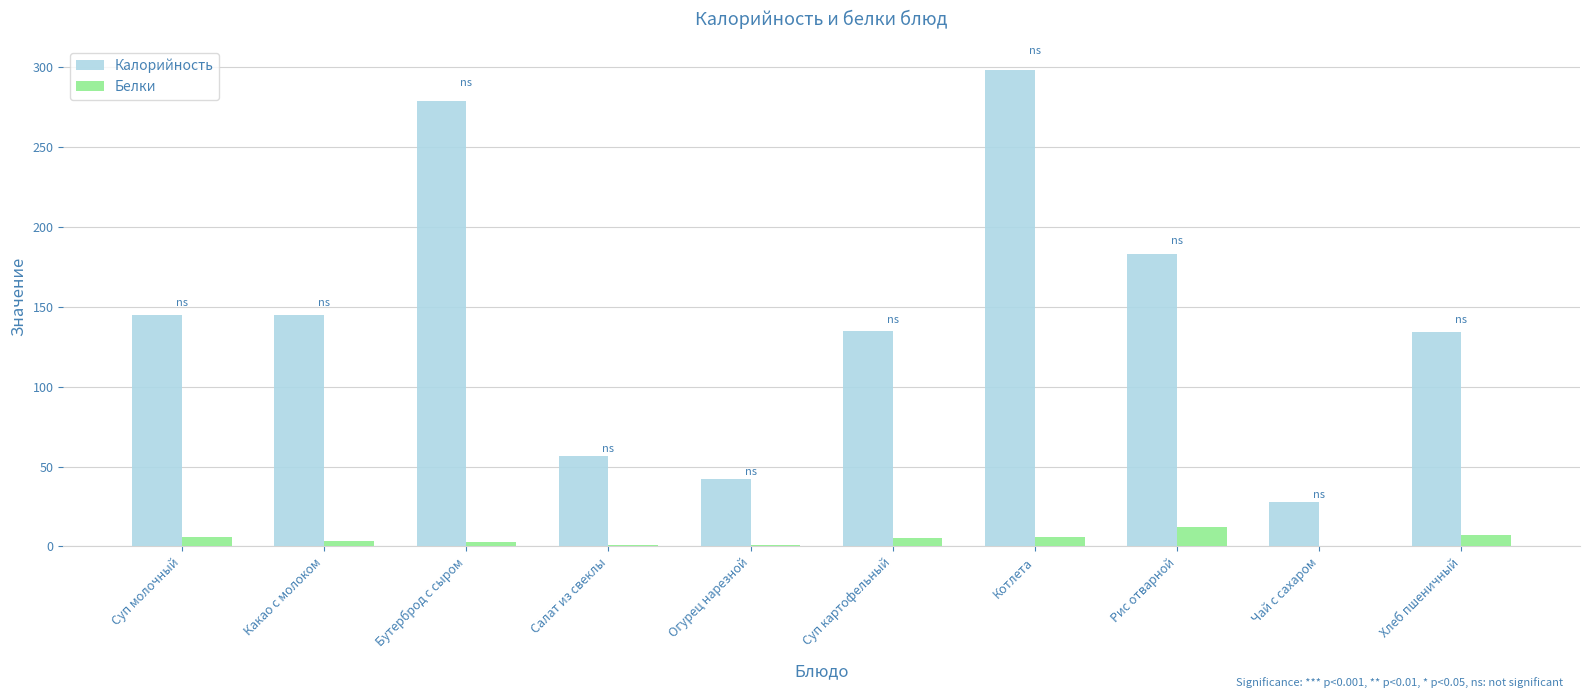

How many groups of bars are there?

10